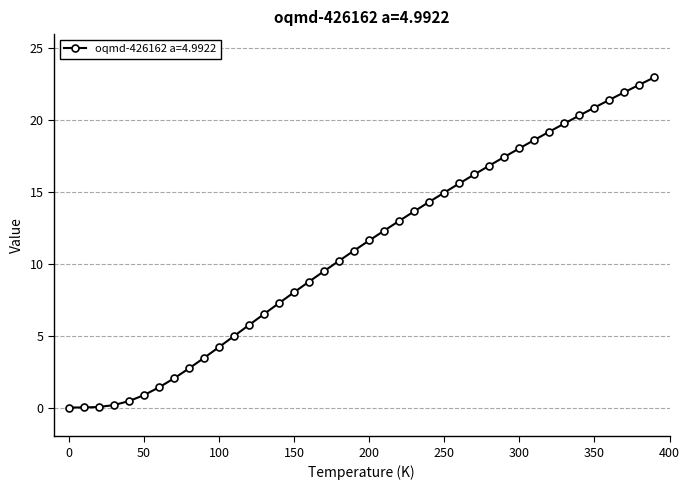

What is the maximum value shown in the chart?

23.0